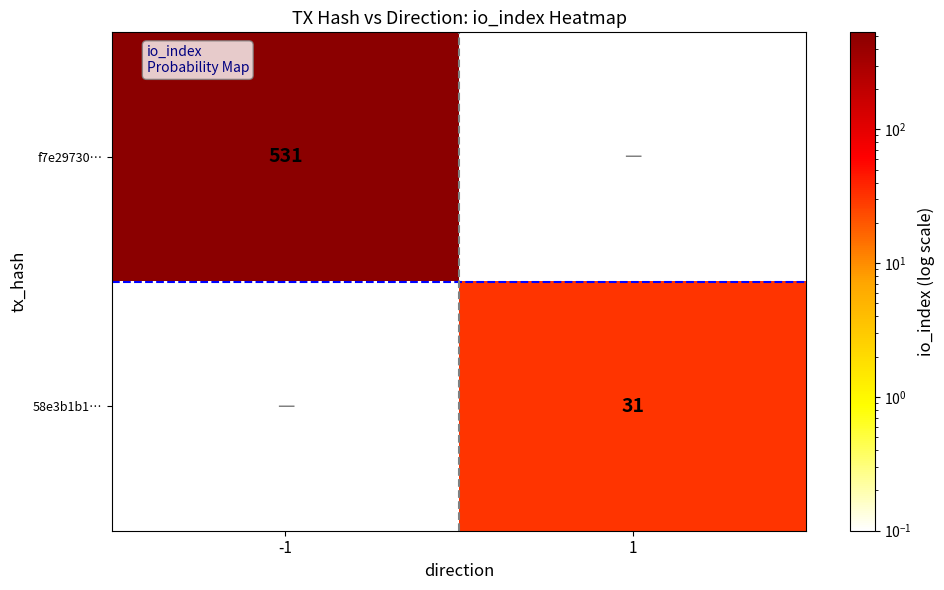

True or false: f7e29730… has a value of 126.7 at -1.

False